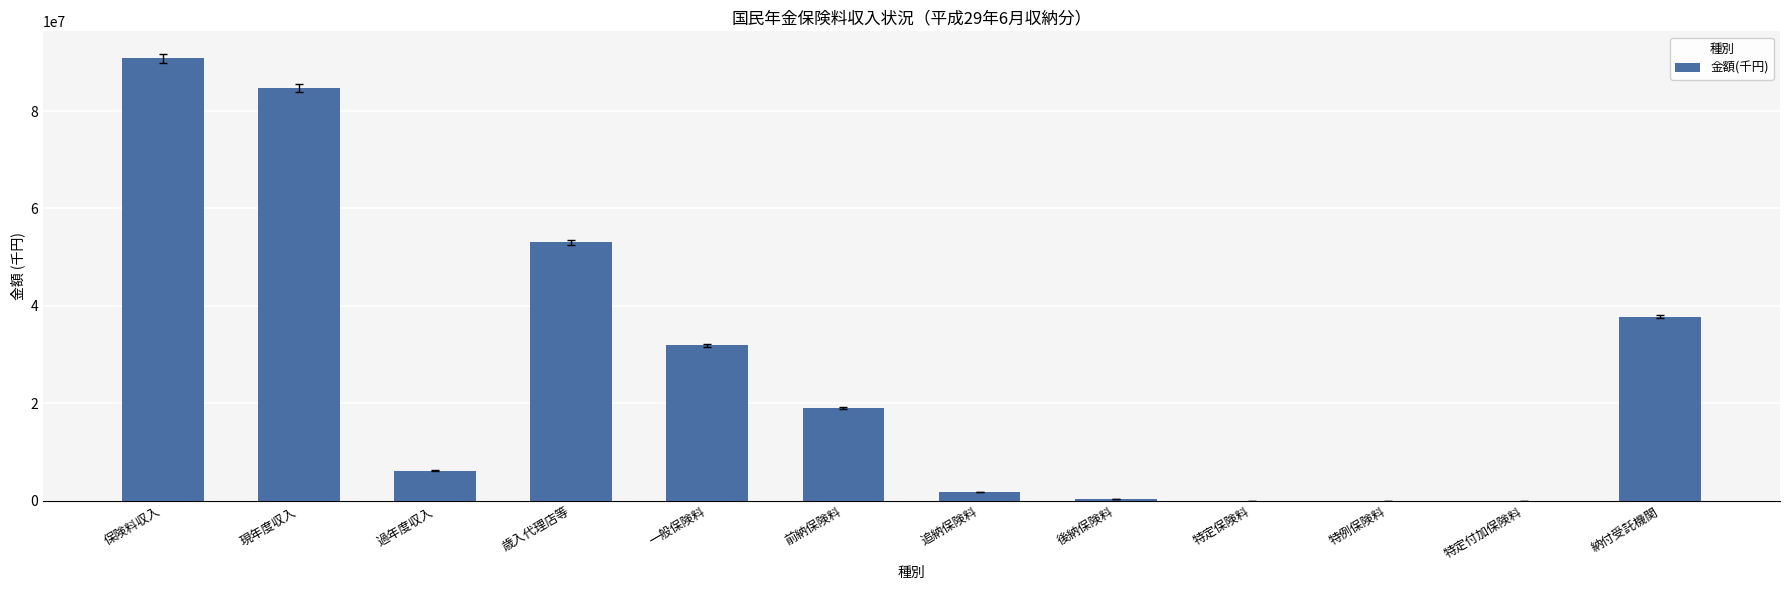

Where is the data nearest to the value 45437261?

歳入代理店等